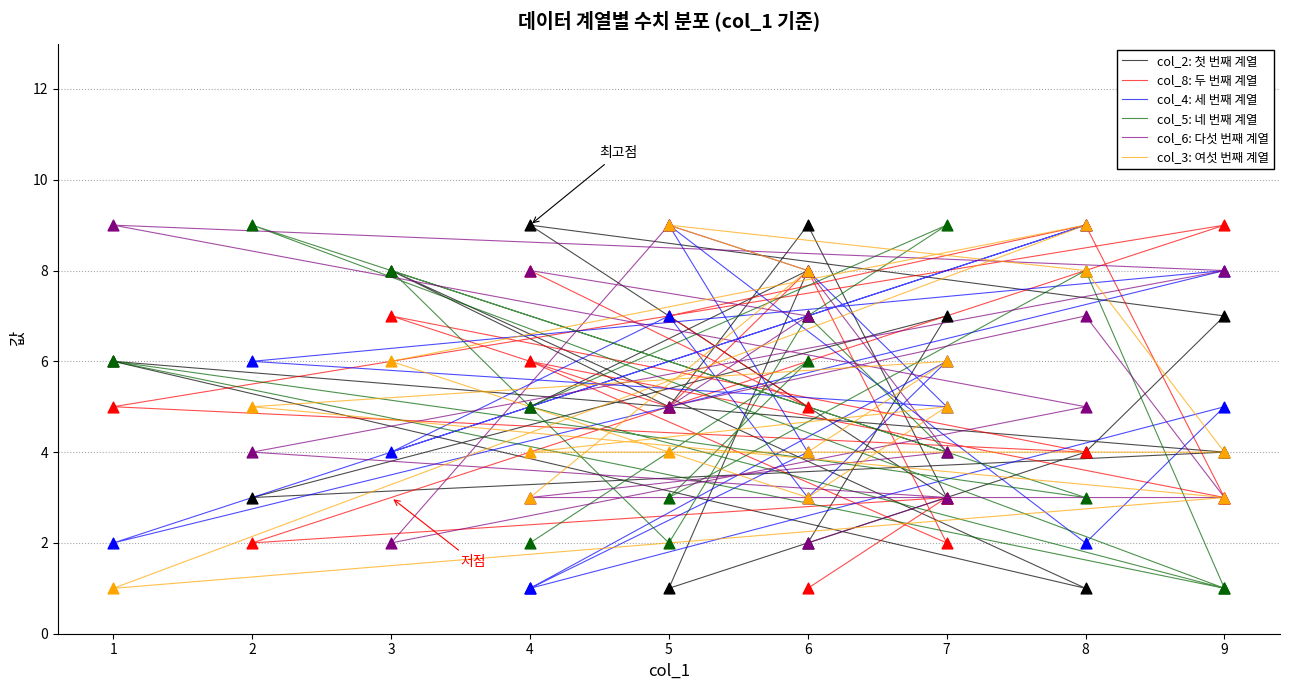

Which series has the largest total across all categories?

col_6: 다섯 번째 계열